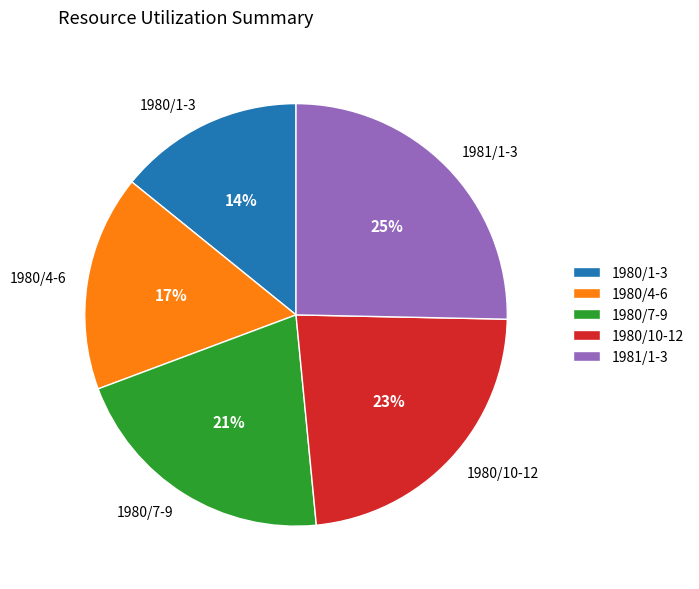

Is the sum of 1980/10-12 and 1980/7-9 greater than half?

No